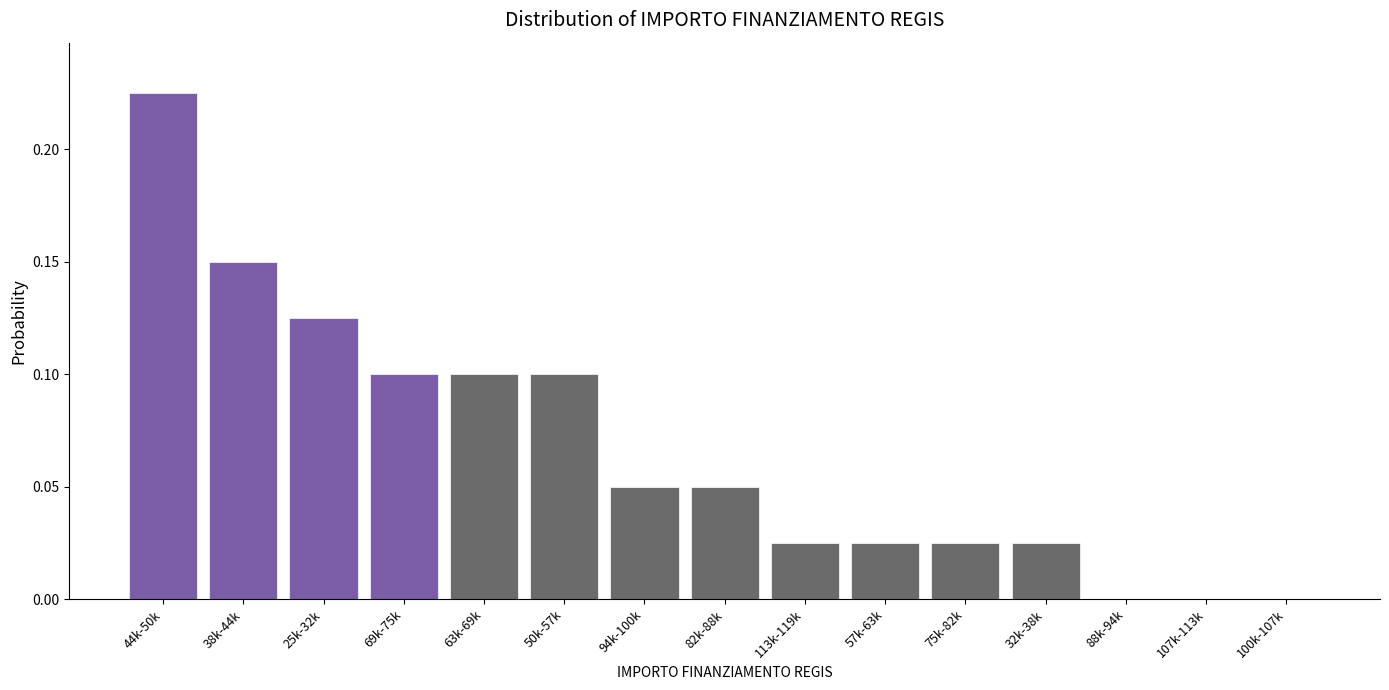

Is it true that the value at 63k-69k is 0.1?

True